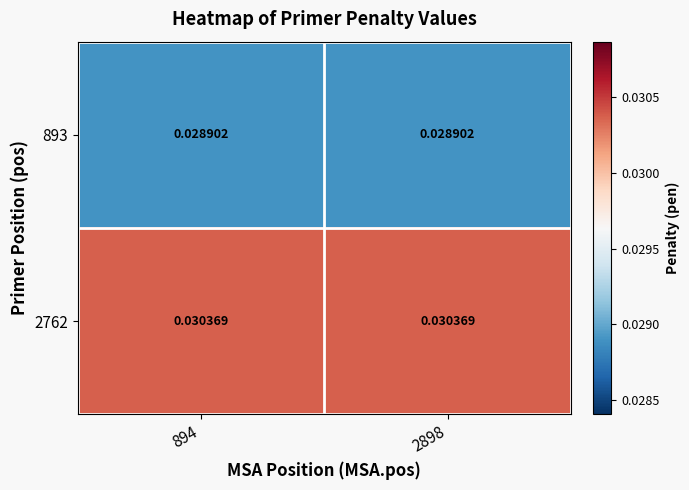

What is the total value across all series at 2898?

0.1